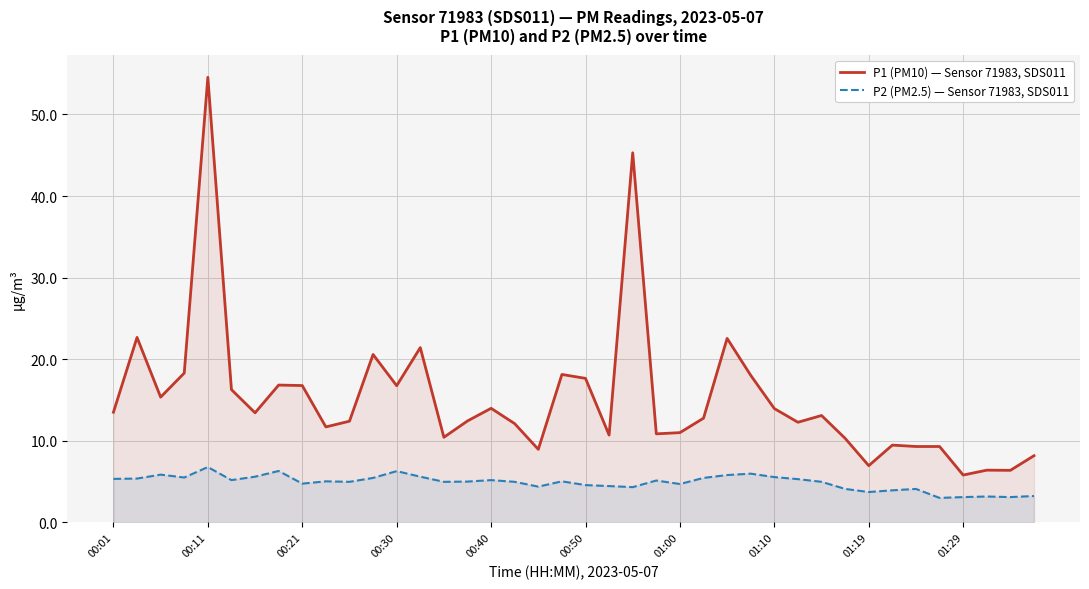

True or false: P1 (PM10) — Sensor 71983, SDS011 and P2 (PM2.5) — Sensor 71983, SDS011 cross at least once.

False